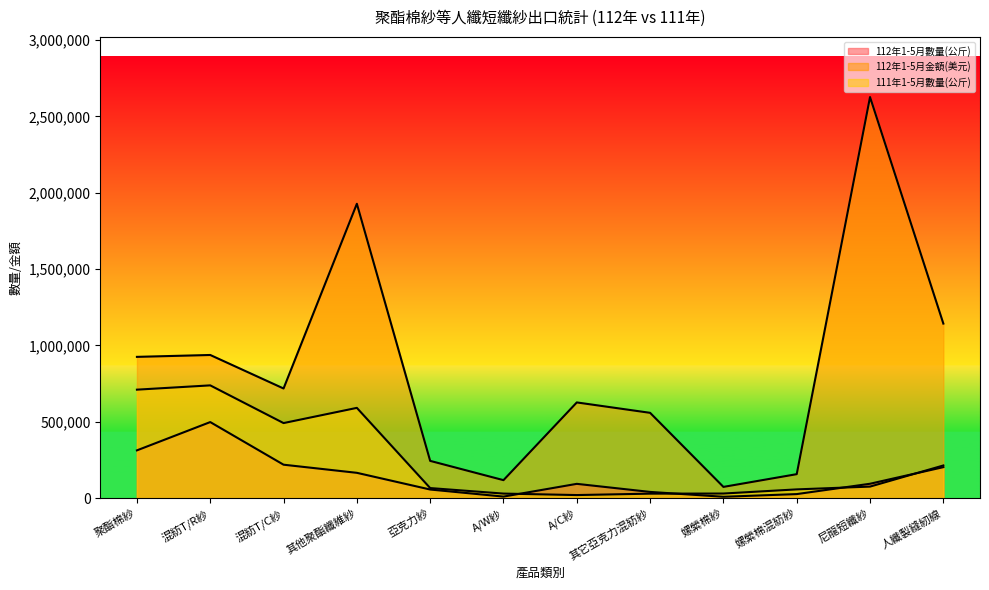

Where is the first local maximum for 112年1-5月金額(美元)?

混紡T/R紗